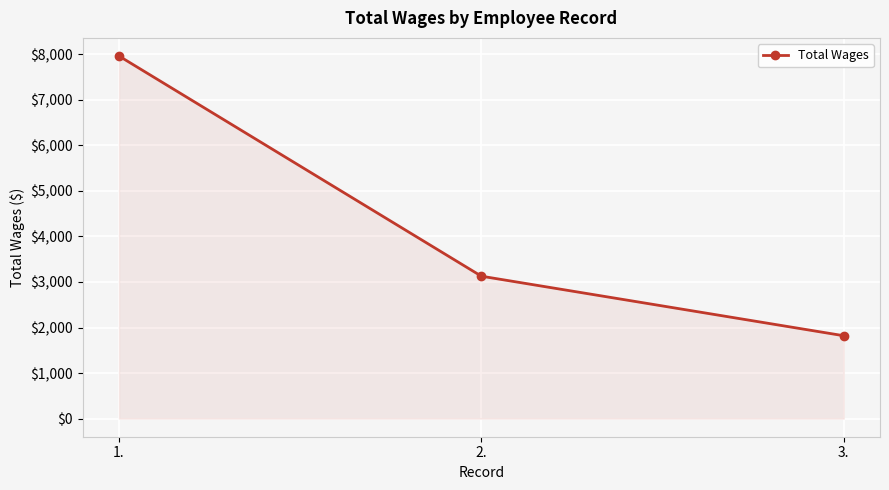

At which category does the chart reach its peak across all series?

1.